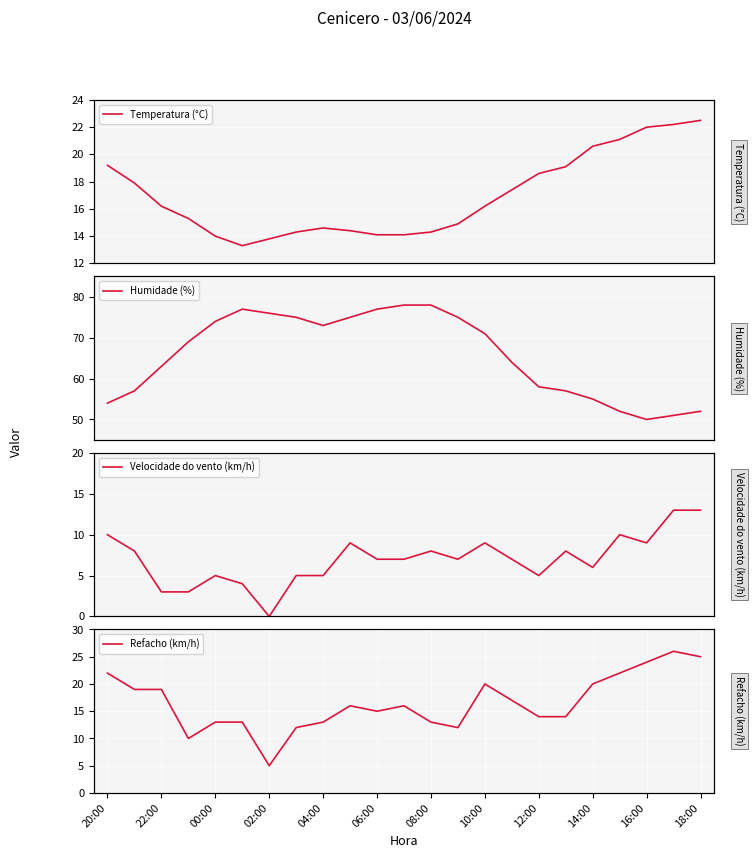

What is the maximum value for Temperatura (°C)?

22.5